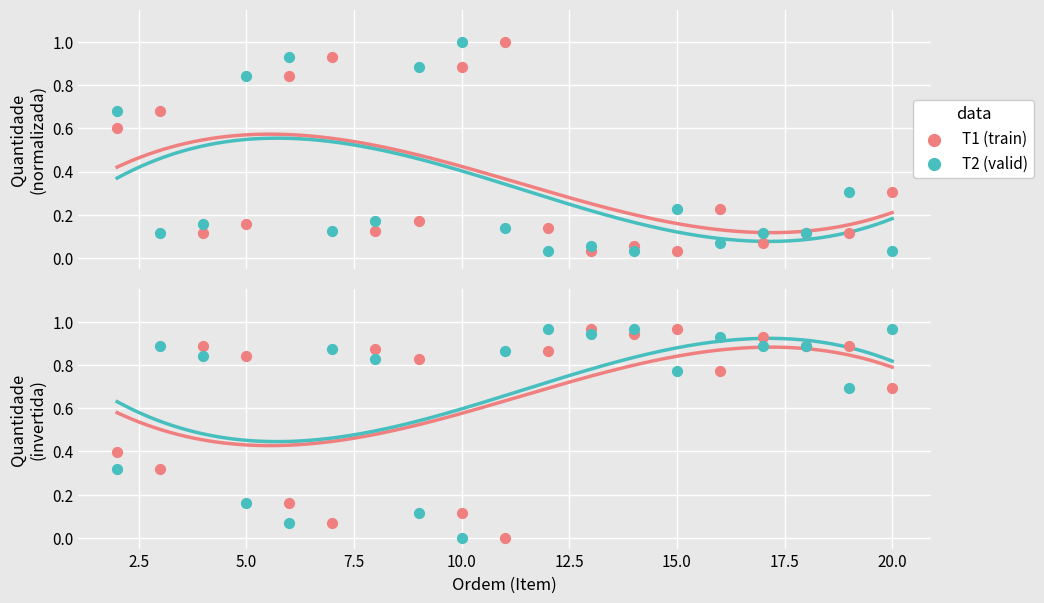

What are all the series names shown in the legend?

T1 (train), T2 (valid)